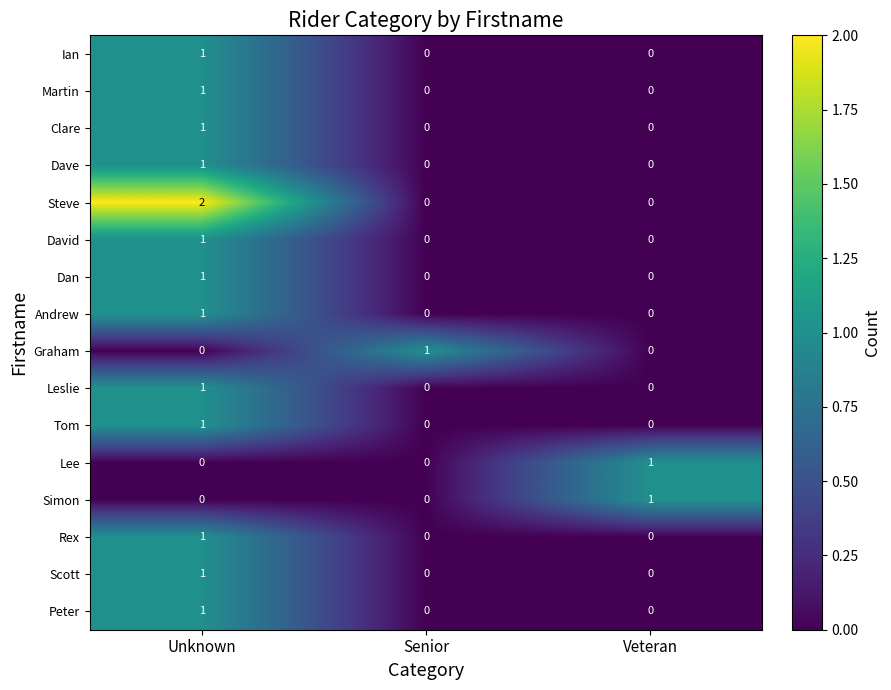

What is the total value across all series at Senior?

1